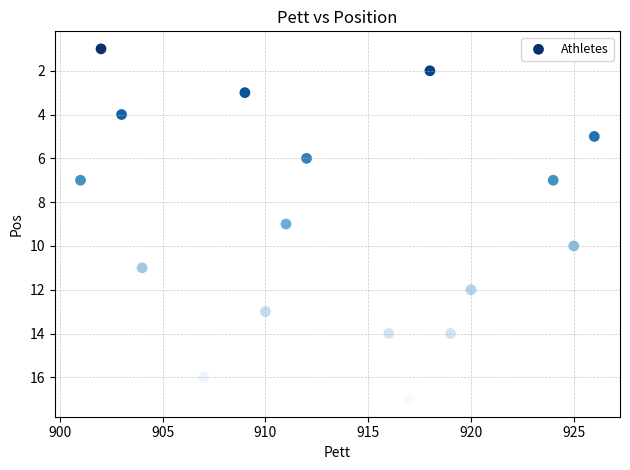

What is the range of X values (max minus min)?

25